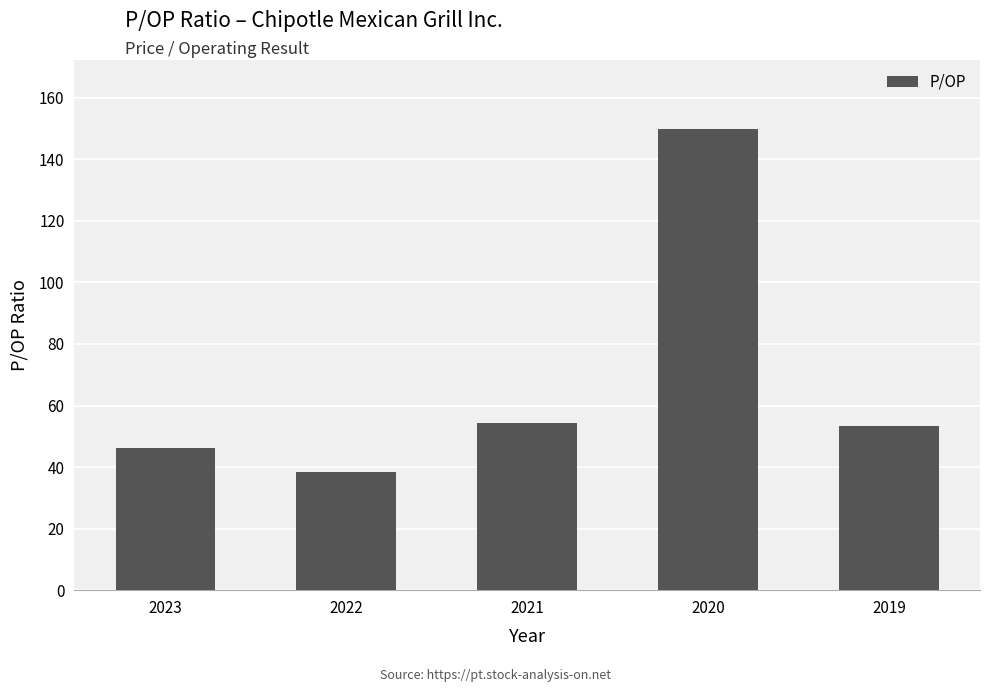

What is the ratio of the value at 2021 to the value at 2022?

1.4